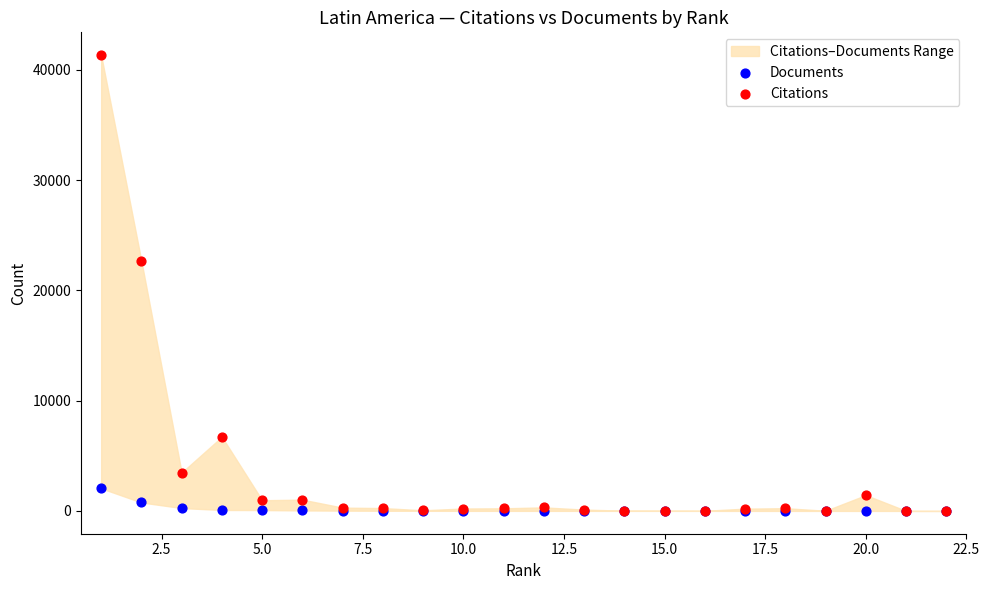

Across all series, what Y value is closest to 20672?

22668